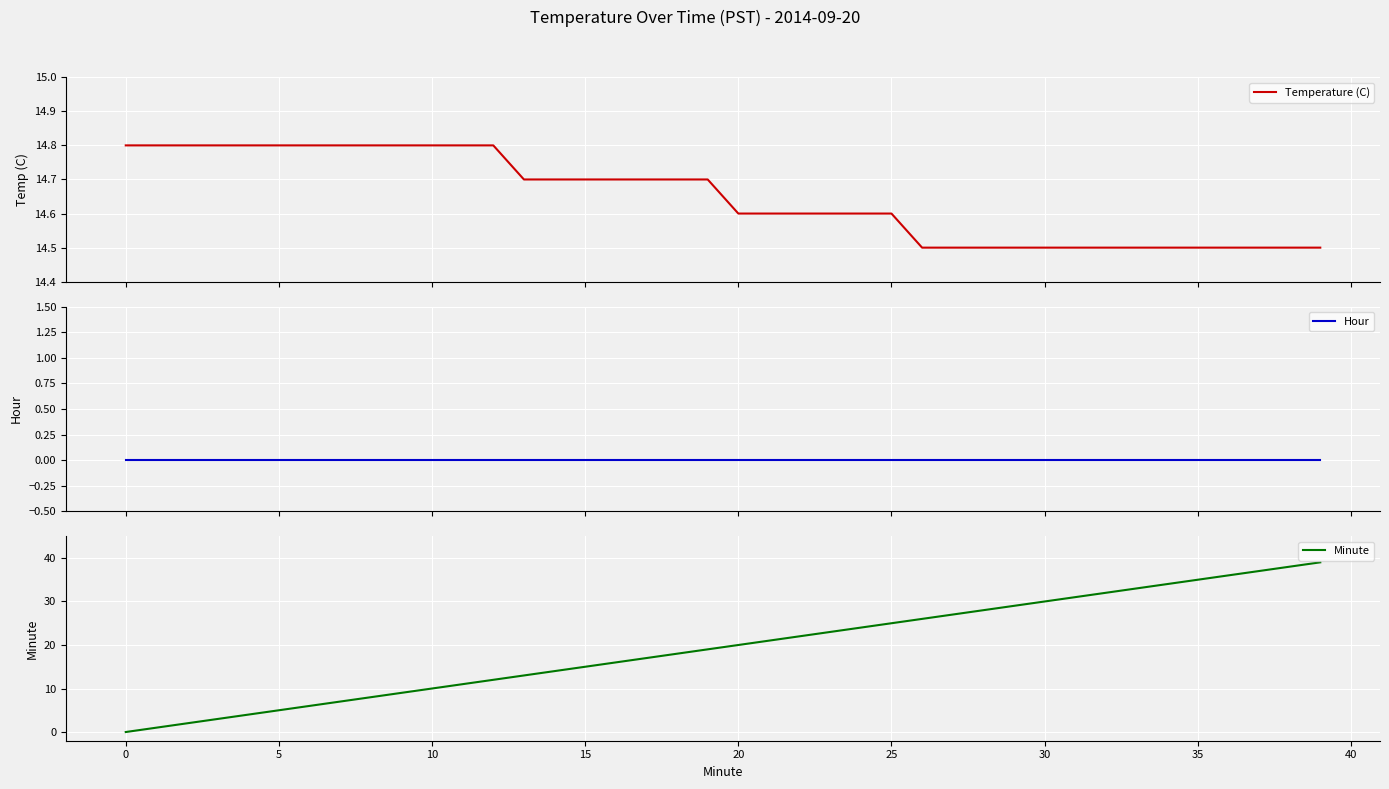

How many lines are shown in the chart?

3